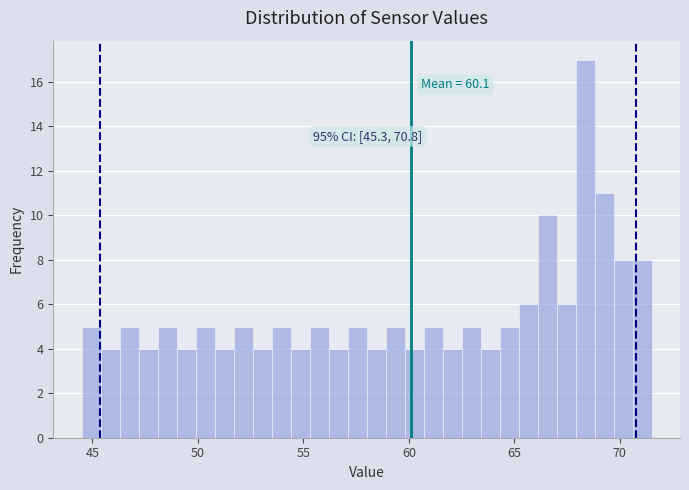

Around what value on the x-axis is the tallest bar? Give the approximate position of its centre, as read against the axis.

68.5